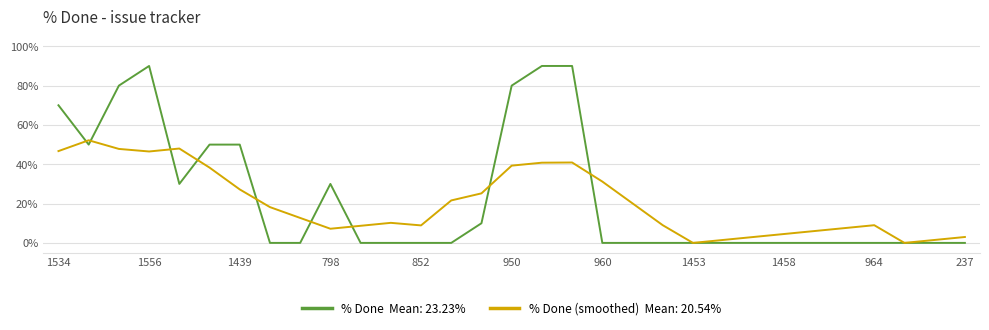

What is the maximum value shown in the chart?

90.0